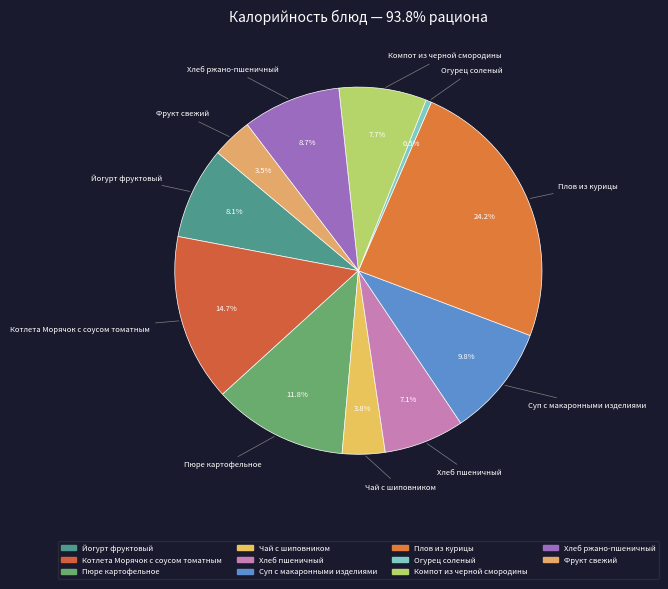

To the nearest percent, what percentage of the pie is Чай с шиповником?

4%